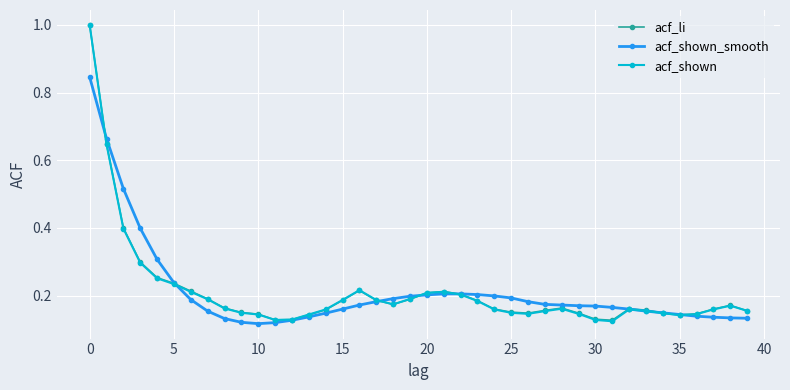

True or false: acf_li has more than 2 points higher than both neighbors.

True